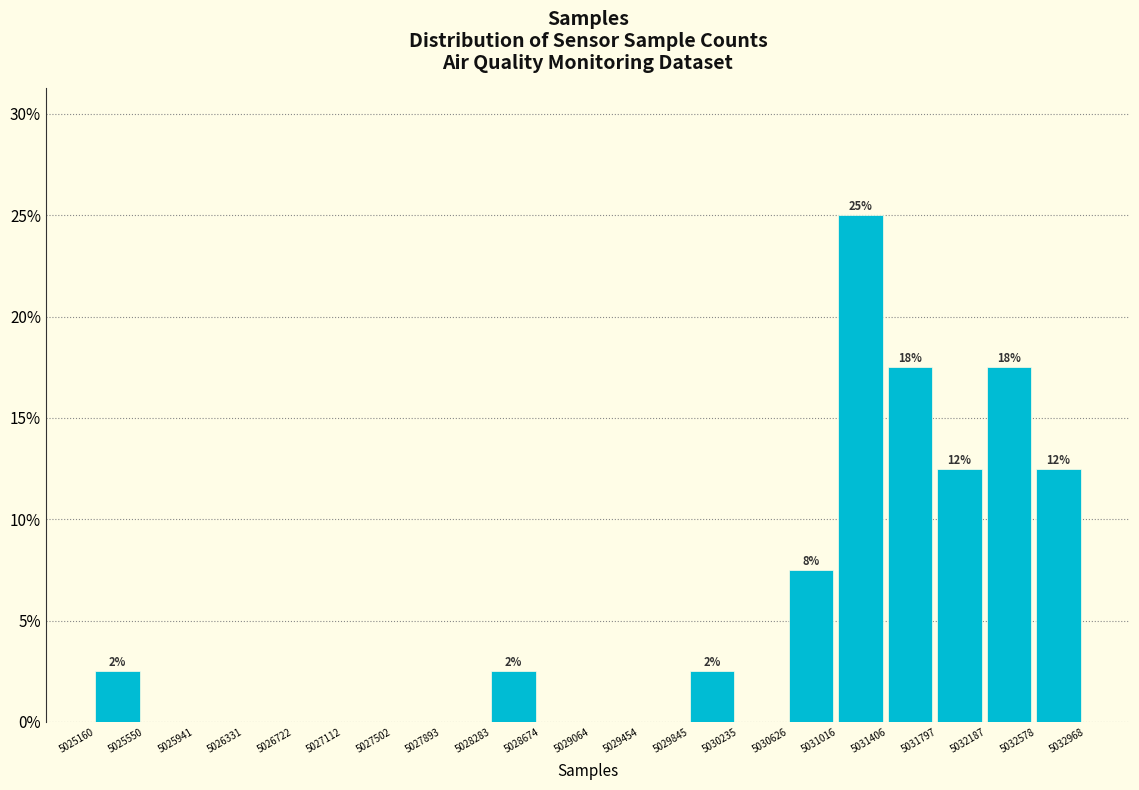

Over which range of the x-axis is the bar tallest?

5031016 to 5031406